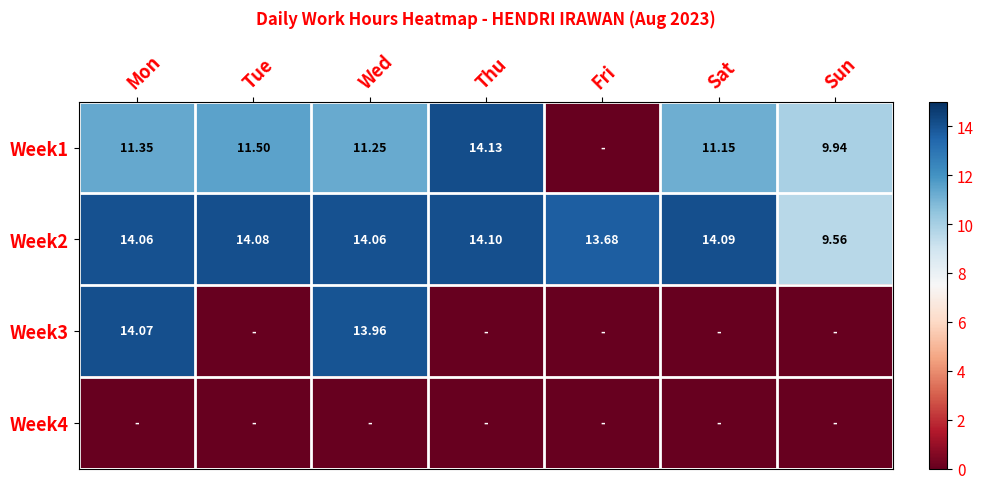

Where is Week2 nearest to the value 11?

Sun